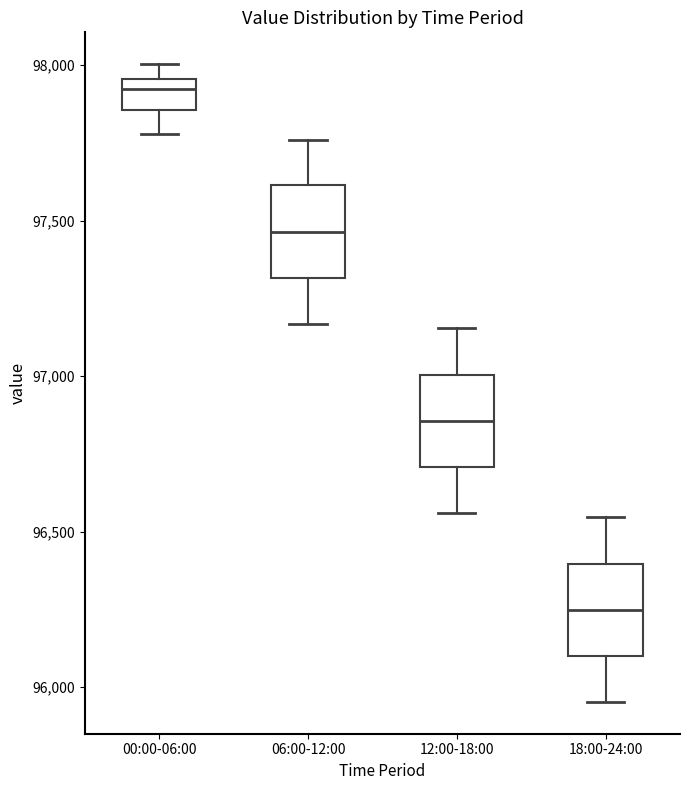

Reading left to right, transcribe this box plot: for each box, give where its median line is, the range the box spans, and where its two whiskers end, as read against the y-axis. The values are not printed on the chart, so give them approximately, as read against the axis.

00:00-06:00: median 97900, box 97850 to 97950, whiskers 97800 to 98000
06:00-12:00: median 97450, box 97300 to 97600, whiskers 97150 to 97750
12:00-18:00: median 96850, box 96700 to 97000, whiskers 96550 to 97150
18:00-24:00: median 96250, box 96100 to 96400, whiskers 95950 to 96550